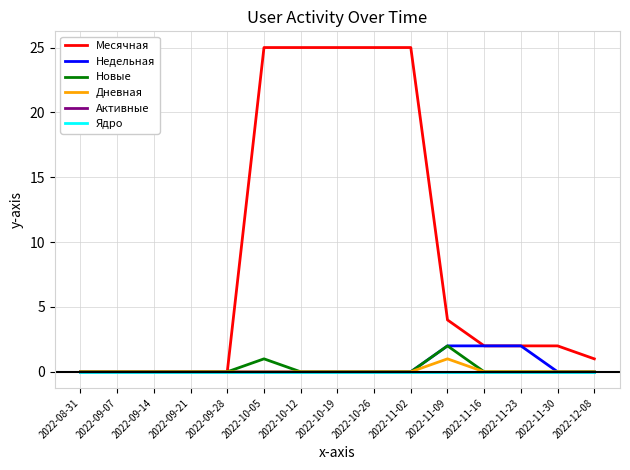

What is the label of the 14th point from the left?

2022-11-30